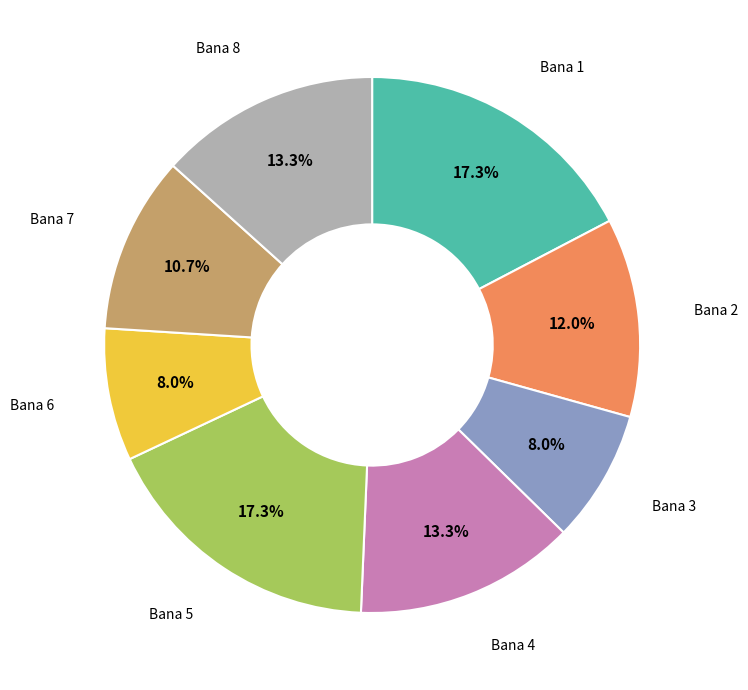

How many slices are in this pie chart?

8